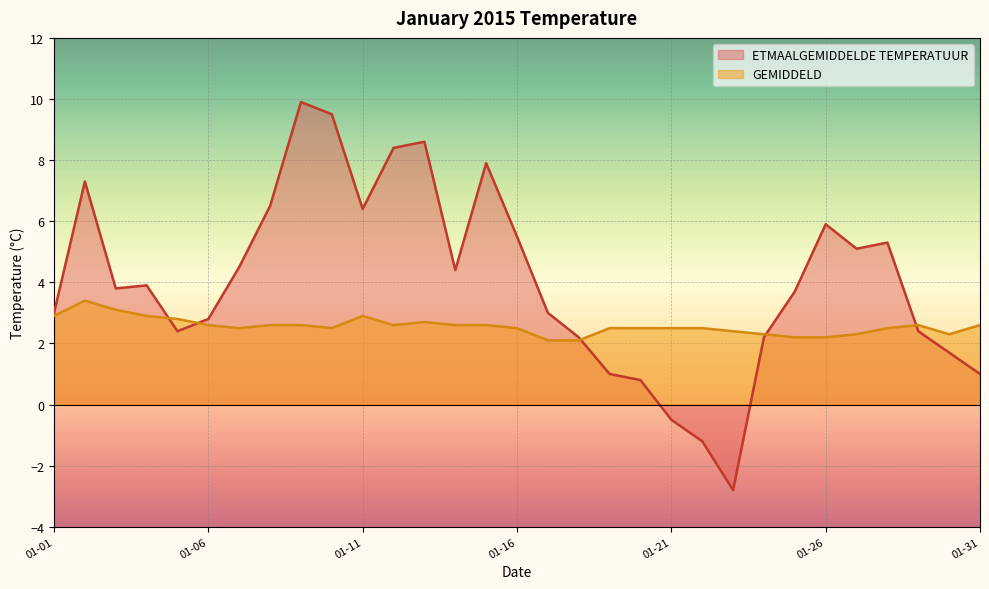

What is the maximum value for ETMAALGEMIDDELDE TEMPERATUUR?

9.9